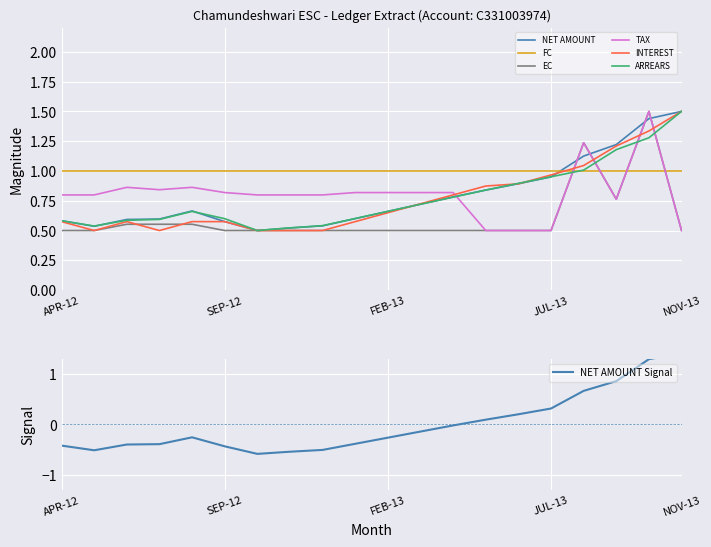

The value of TAX at MAR-13 is 1.5. True or false?

False